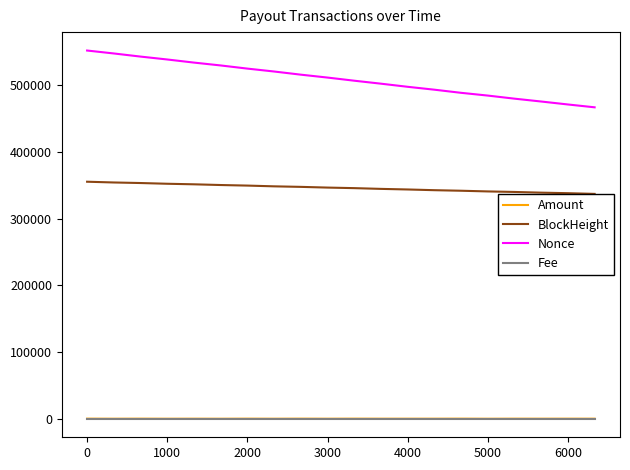

True or false: Amount and Nonce cross at least once.

False